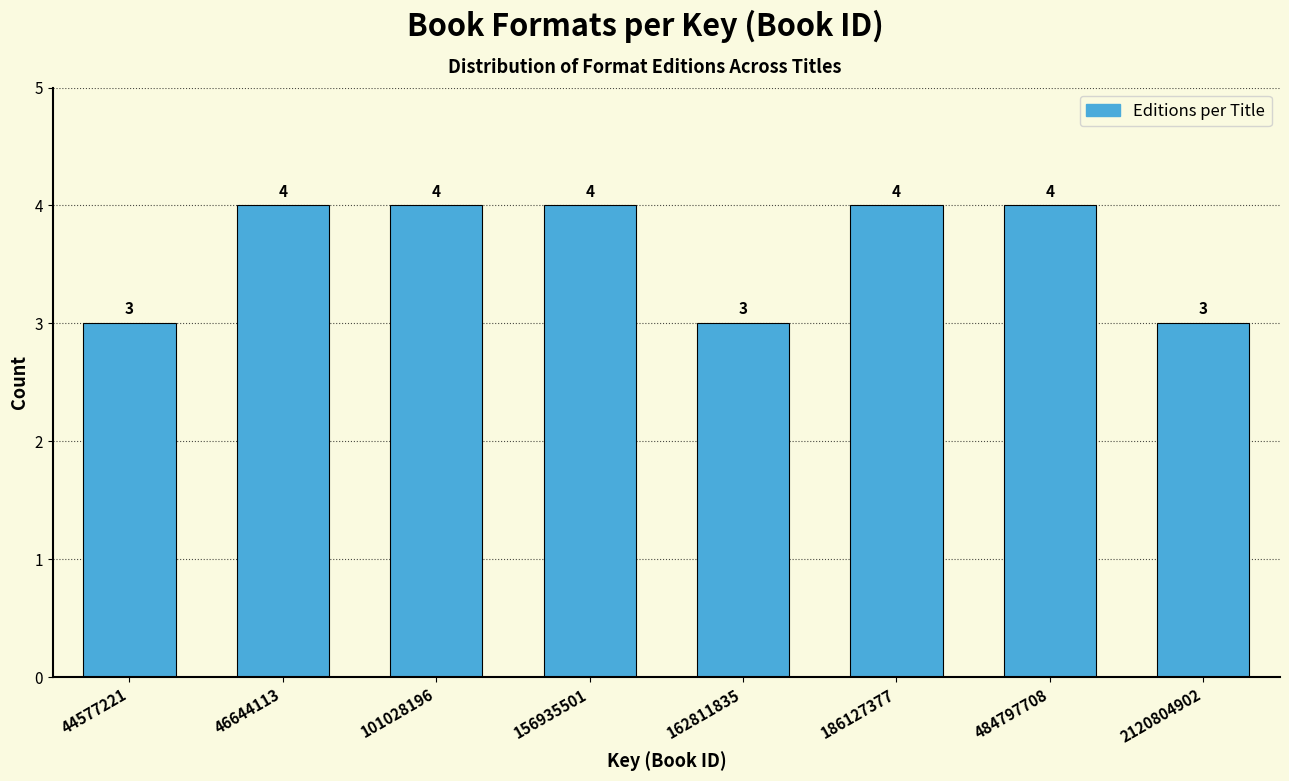

Reading left to right, list all the values displayed in this chart.

3	4	4	4	3	4	4	3